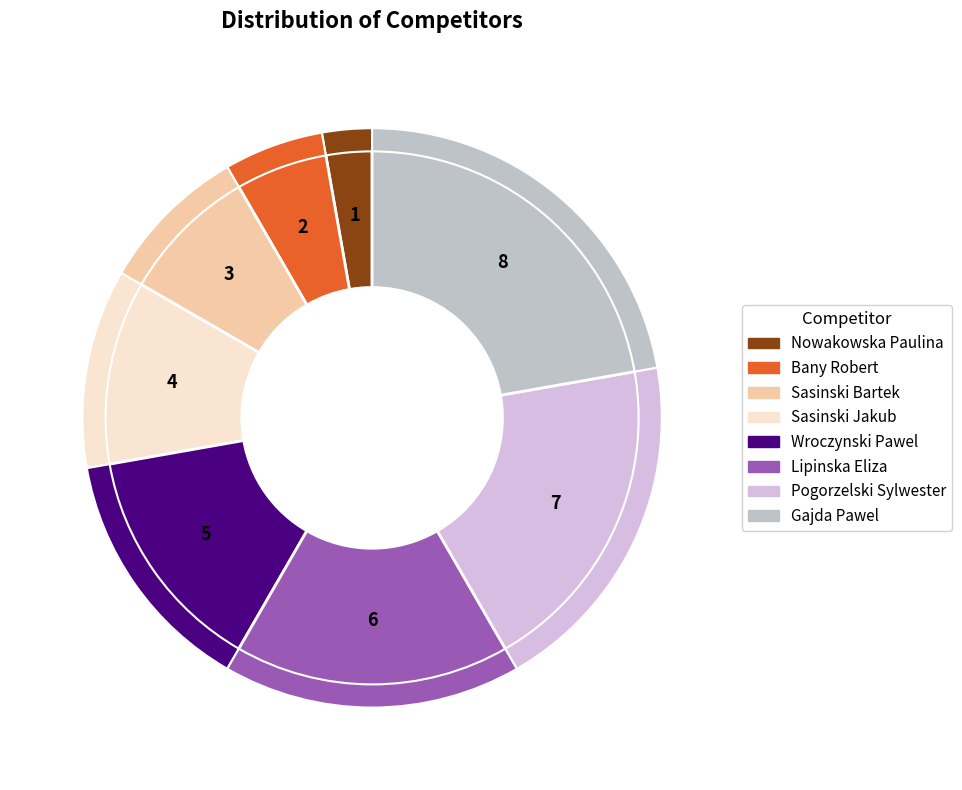

Combined, what portion of the pie is Lipinska Eliza and Bany Robert?

22.2%